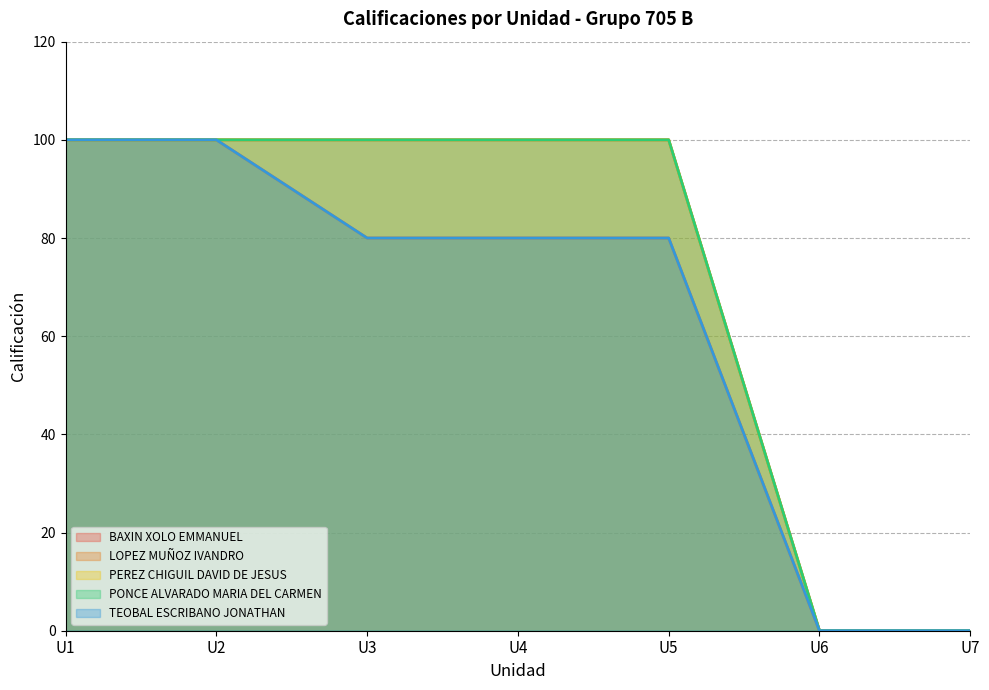

What is the greatest value displayed?

100